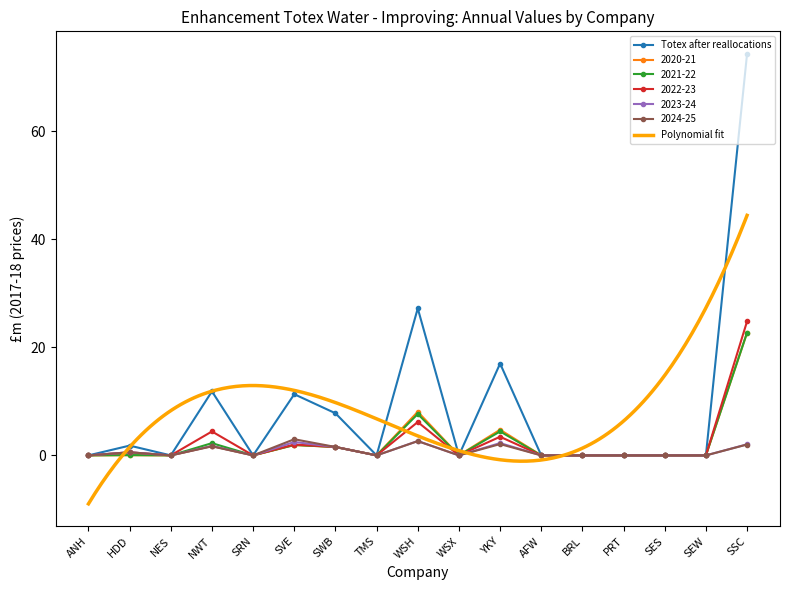

What is the highest value of the 2021-22 series?

22.7